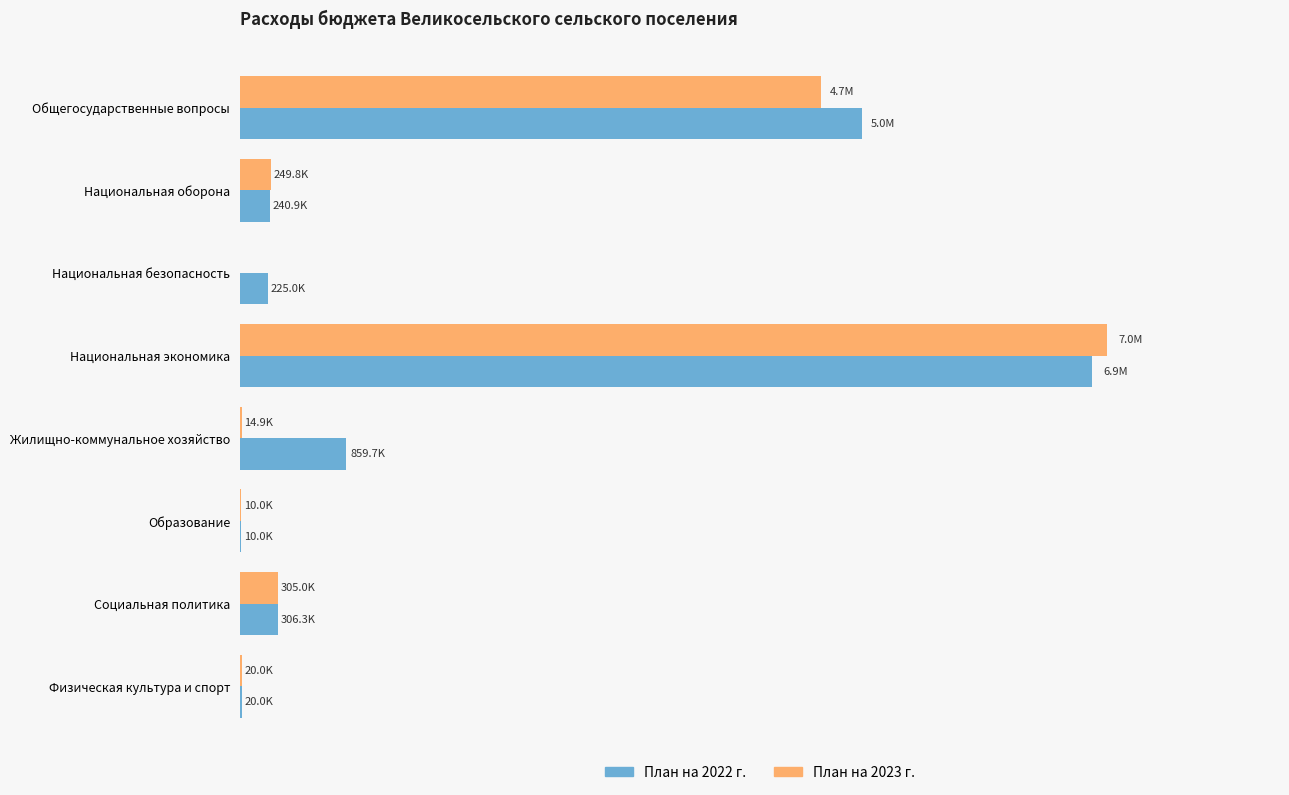

Which category has the highest value across all series?

Национальная экономика